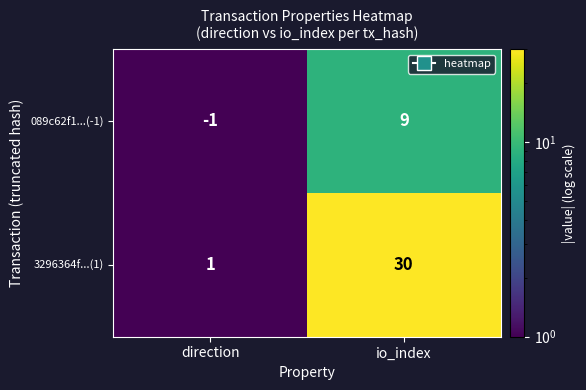

Reading right to left, transcribe all the data shown in this chart.

089c62f1...(-1): io_index=9	direction=-1
3296364f...(1): io_index=30	direction=1